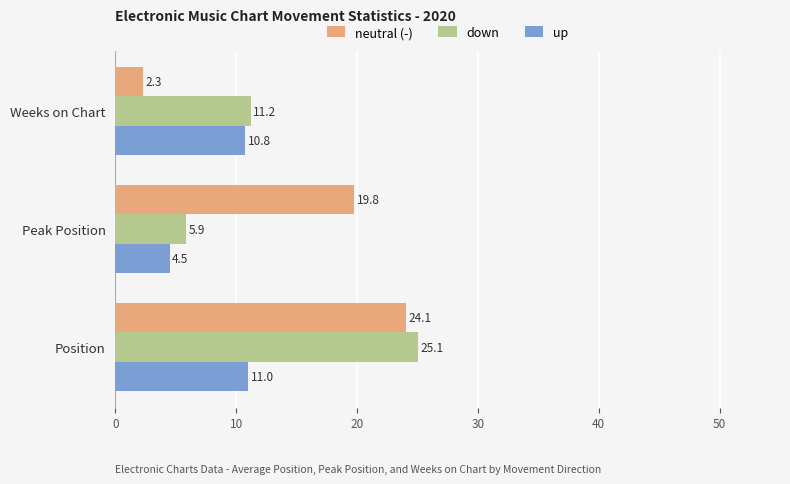

Which label corresponds to the smallest value in the chart?

Weeks on Chart